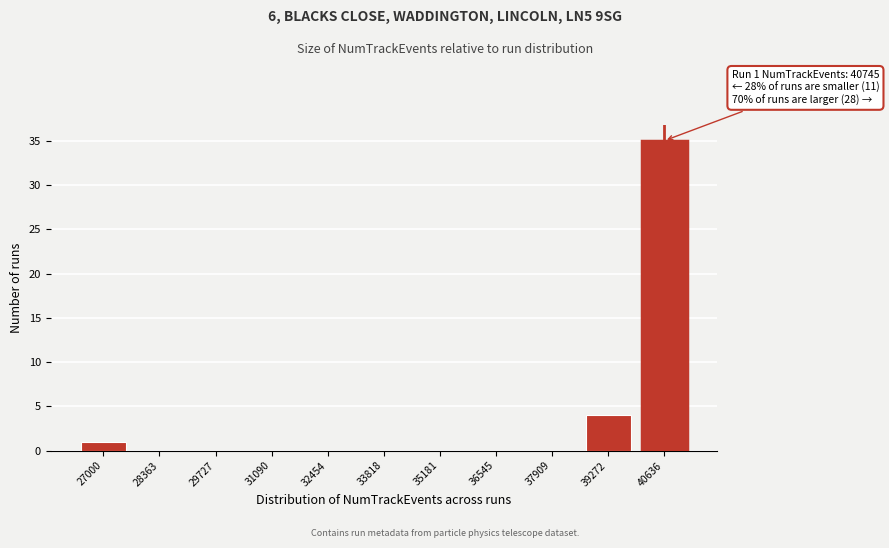

Reading left to right, list all the values displayed in this chart.

27000=1	28363=0	29727=0	31090=0	32454=0	33818=0	35181=0	36545=0	37909=0	39272=4	40636=35